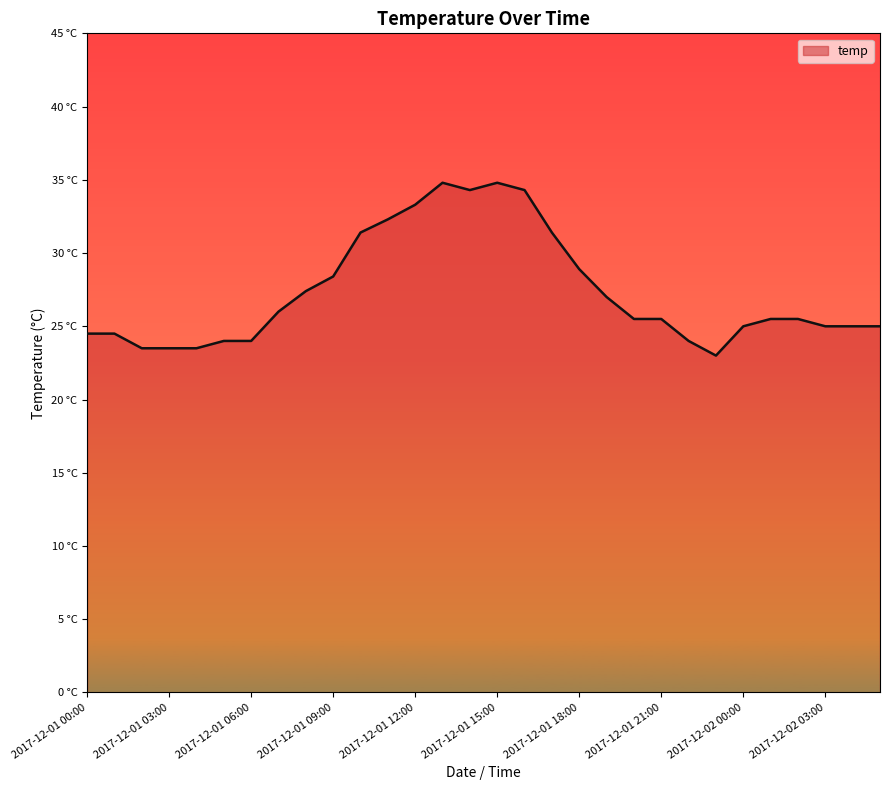

Does the chart display data point markers on the line(s)?

No